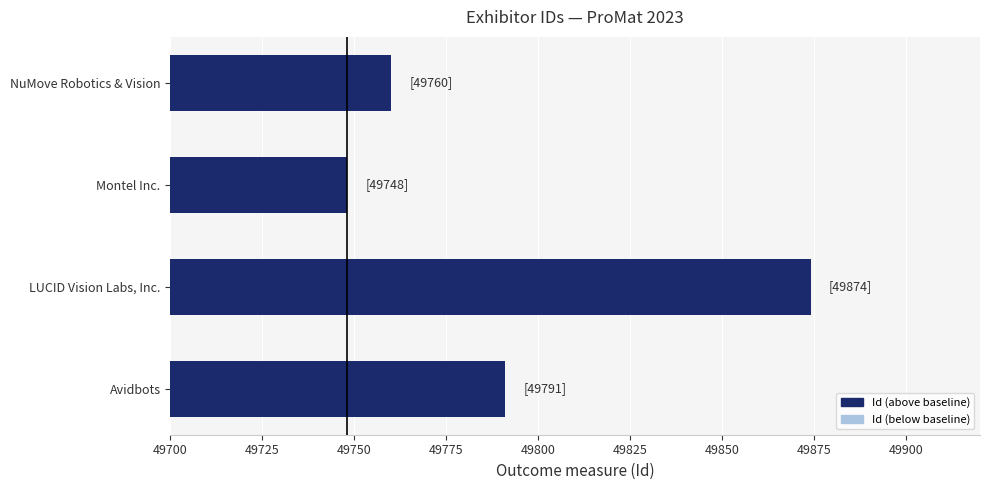

Reading bottom to top, extract all data points from this chart.

Avidbots=49791	LUCID Vision Labs, Inc.=49874	Montel Inc.=49748	NuMove Robotics & Vision=49760